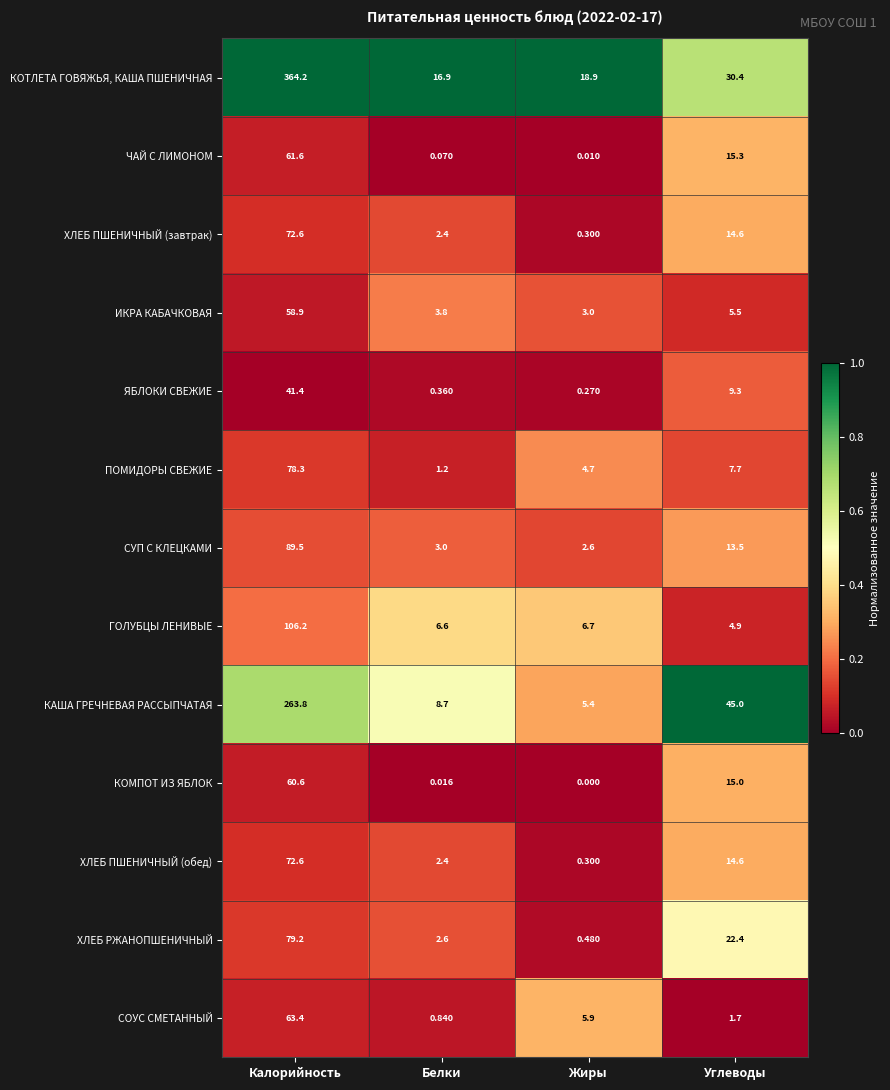

List the labels in order of ХЛЕБ РЖАНОПШЕНИЧНЫЙ value, smallest first.

Жиры, Белки, Углеводы, Калорийность